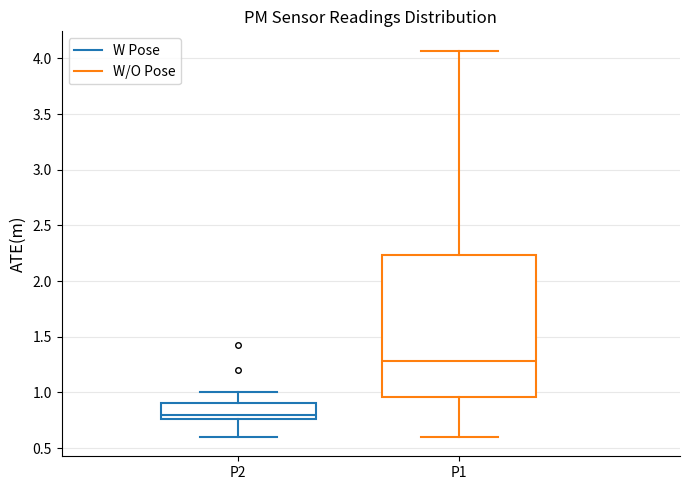

Where does the median line of the box for P2 sit on the y-axis? The values are not printed on the chart, so give them approximately, as read against the axis.

0.80